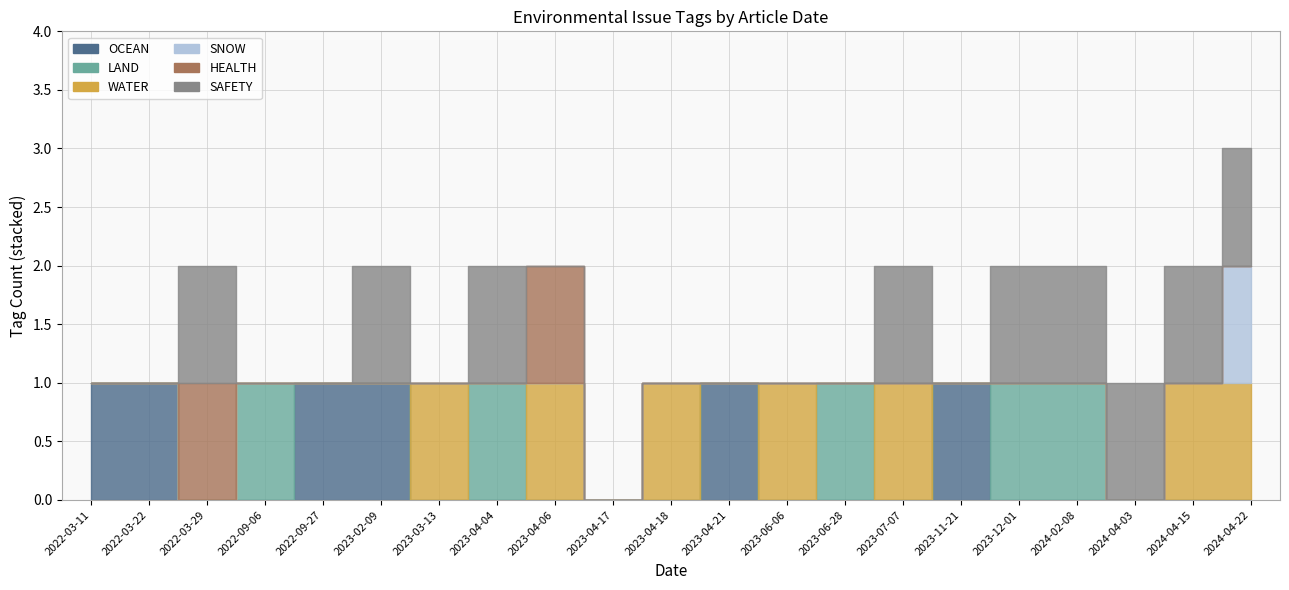

Reading left to right, list all the values displayed in this chart.

OCEAN: 2022-03-11=1	2022-03-22=1	2022-03-29=0	2022-09-06=0	2022-09-27=1	2023-02-09=1	2023-03-13=0	2023-04-04=0	2023-04-06=0	2023-04-17=0	2023-04-18=0	2023-04-21=1	2023-06-06=0	2023-06-28=0	2023-07-07=0	2023-11-21=1	2023-12-01=0	2024-02-08=0	2024-04-03=0	2024-04-15=0	2024-04-22=0
LAND: 2022-03-11=0	2022-03-22=0	2022-03-29=0	2022-09-06=1	2022-09-27=0	2023-02-09=0	2023-03-13=0	2023-04-04=1	2023-04-06=0	2023-04-17=0	2023-04-18=0	2023-04-21=0	2023-06-06=0	2023-06-28=1	2023-07-07=0	2023-11-21=0	2023-12-01=1	2024-02-08=1	2024-04-03=0	2024-04-15=0	2024-04-22=0
WATER: 2022-03-11=0	2022-03-22=0	2022-03-29=0	2022-09-06=0	2022-09-27=0	2023-02-09=0	2023-03-13=1	2023-04-04=0	2023-04-06=1	2023-04-17=0	2023-04-18=1	2023-04-21=0	2023-06-06=1	2023-06-28=0	2023-07-07=1	2023-11-21=0	2023-12-01=0	2024-02-08=0	2024-04-03=0	2024-04-15=1	2024-04-22=1
SNOW: 2022-03-11=0	2022-03-22=0	2022-03-29=0	2022-09-06=0	2022-09-27=0	2023-02-09=0	2023-03-13=0	2023-04-04=0	2023-04-06=0	2023-04-17=0	2023-04-18=0	2023-04-21=0	2023-06-06=0	2023-06-28=0	2023-07-07=0	2023-11-21=0	2023-12-01=0	2024-02-08=0	2024-04-03=0	2024-04-15=0	2024-04-22=1
HEALTH: 2022-03-11=0	2022-03-22=0	2022-03-29=1	2022-09-06=0	2022-09-27=0	2023-02-09=0	2023-03-13=0	2023-04-04=0	2023-04-06=1	2023-04-17=0	2023-04-18=0	2023-04-21=0	2023-06-06=0	2023-06-28=0	2023-07-07=0	2023-11-21=0	2023-12-01=0	2024-02-08=0	2024-04-03=0	2024-04-15=0	2024-04-22=0
SAFETY: 2022-03-11=0	2022-03-22=0	2022-03-29=1	2022-09-06=0	2022-09-27=0	2023-02-09=1	2023-03-13=0	2023-04-04=1	2023-04-06=0	2023-04-17=0	2023-04-18=0	2023-04-21=0	2023-06-06=0	2023-06-28=0	2023-07-07=1	2023-11-21=0	2023-12-01=1	2024-02-08=1	2024-04-03=1	2024-04-15=1	2024-04-22=1